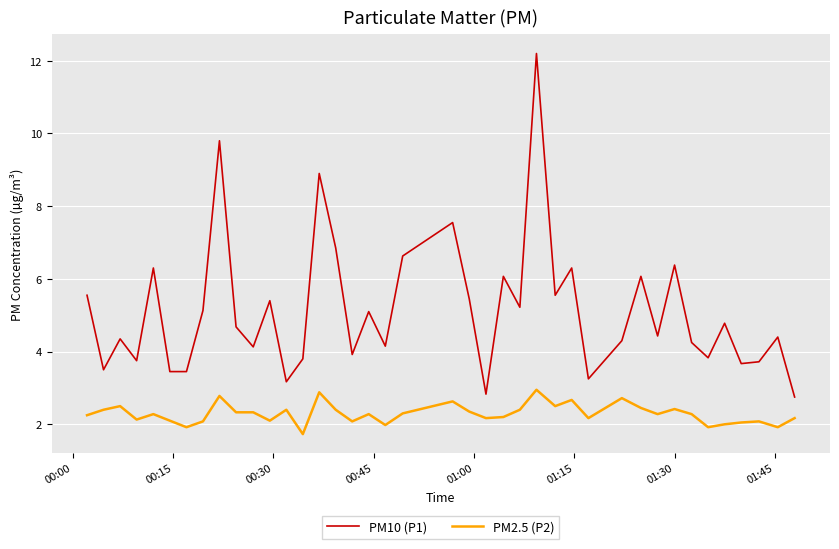

True or false: PM10 (P1) has more than 2 interior local peaks.

True